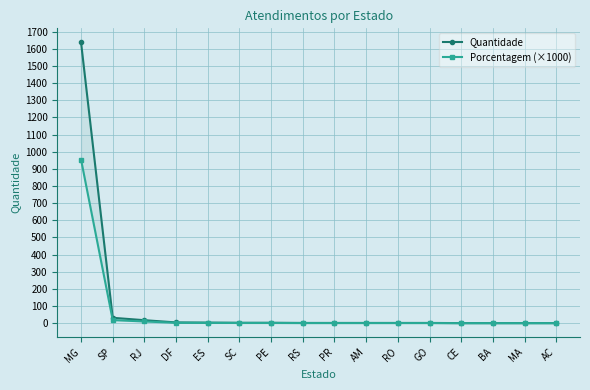

Which series has the largest range (max minus min)?

Quantidade